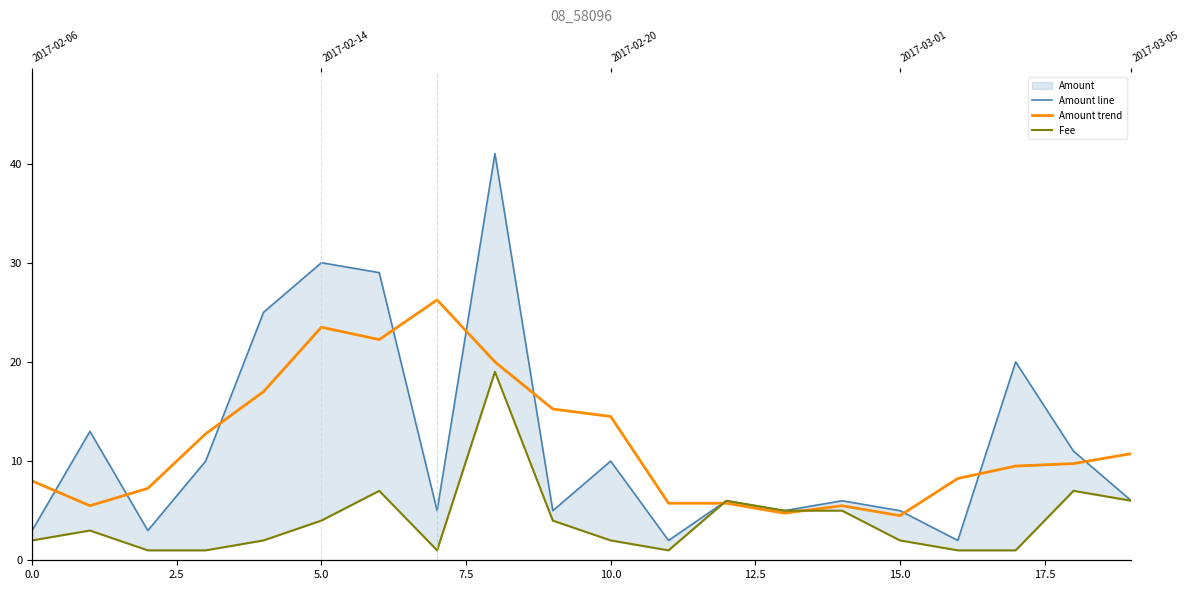

True or false: Amount trend and Amount line intersect in this chart.

True